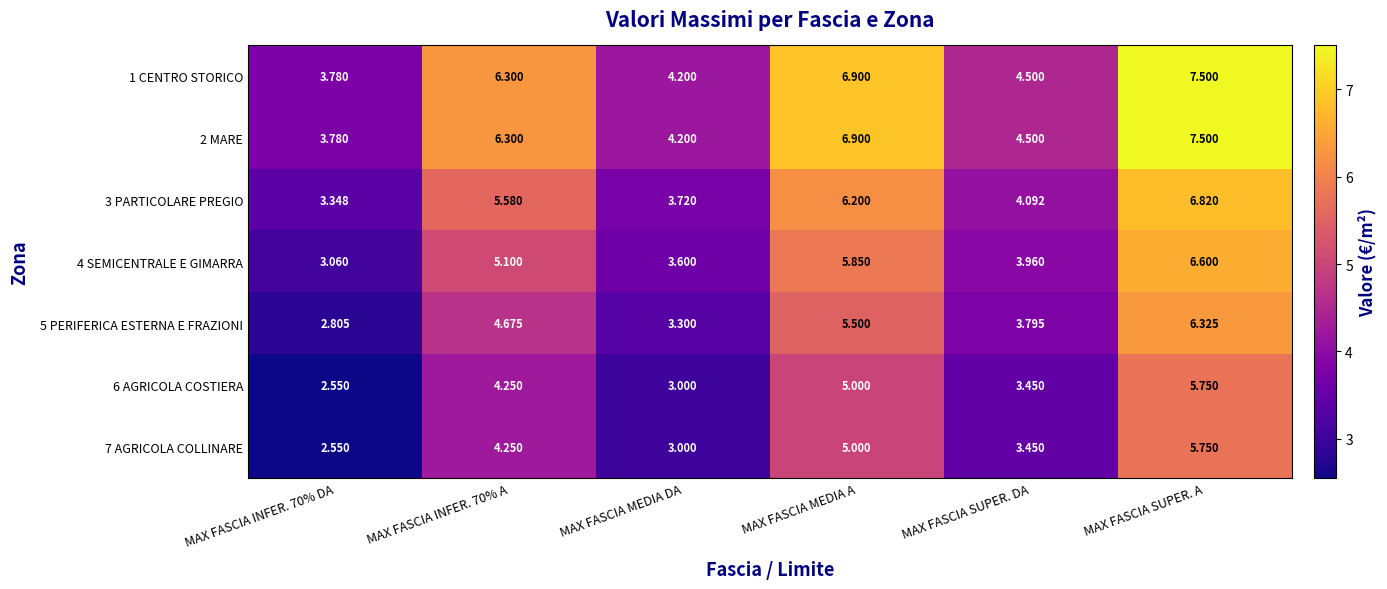

At which category is the sum across all series the highest?

MAX FASCIA SUPER. A